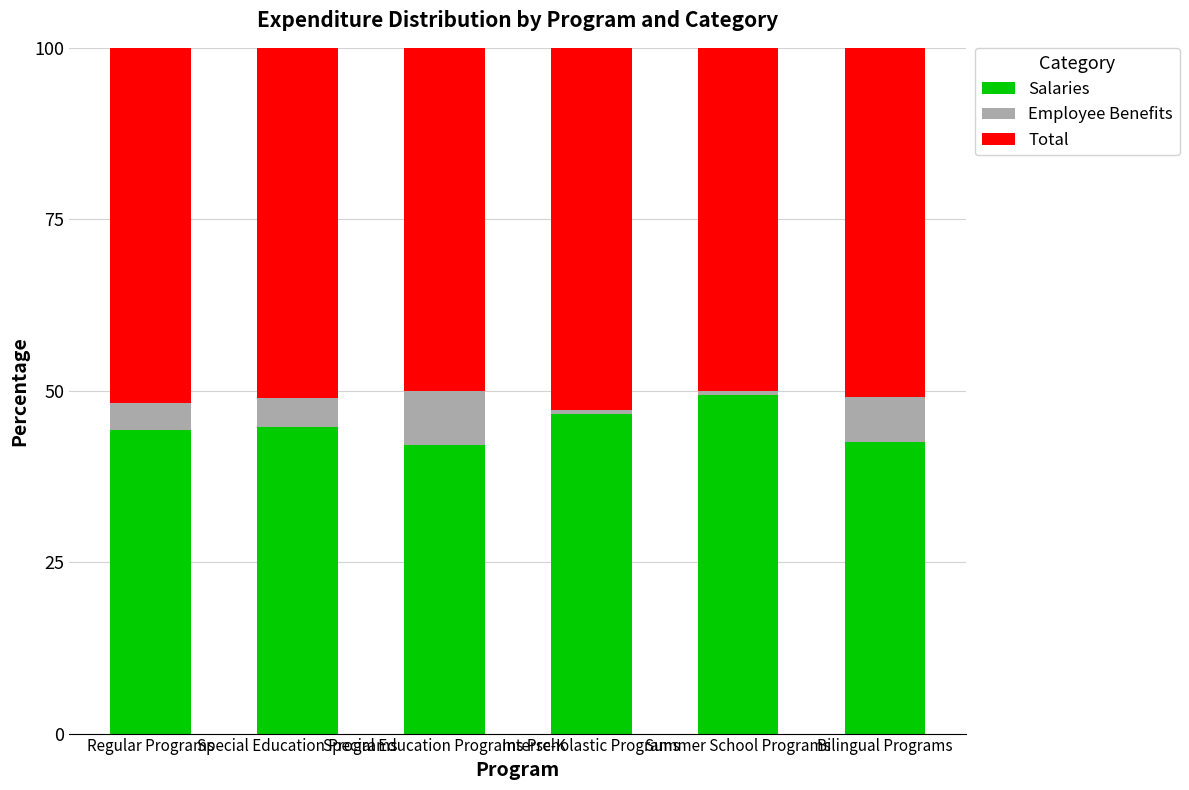

How many data points does each series have?

6